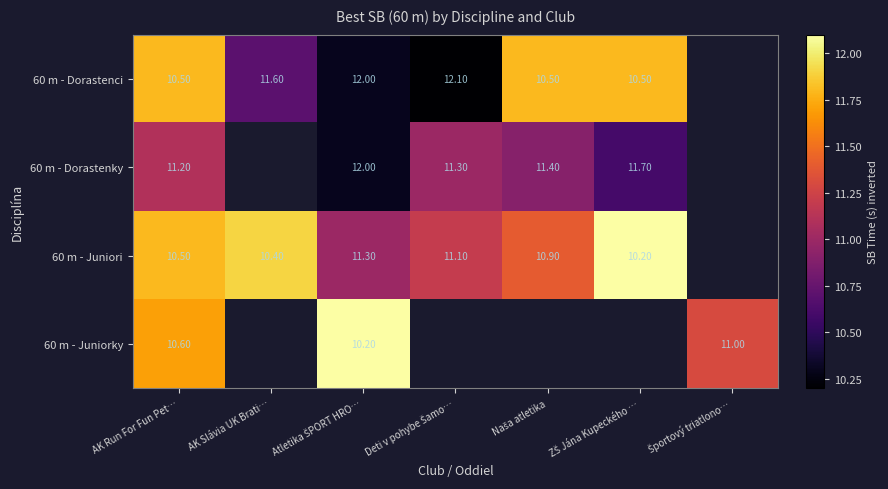

What is the sum of the 60 m - Dorastenci values at AK Run For Fun Pet… and AK Slávia UK Brati…?

22.1